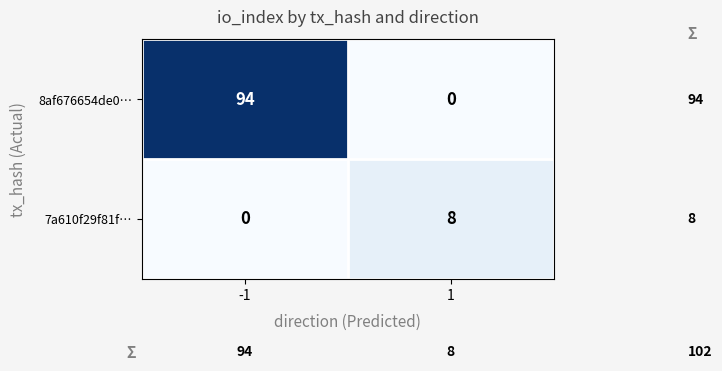

What is the total value across all series at -1?

94